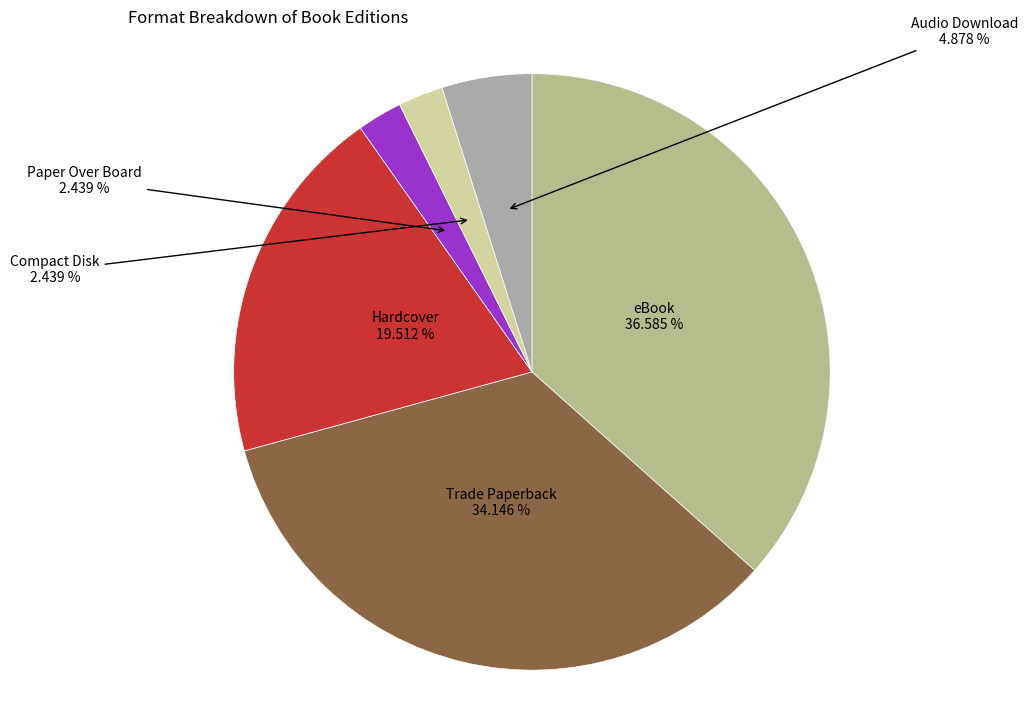

Rank the categories by value from highest to lowest.

eBook, Trade Paperback, Hardcover, Audio Download, Paper Over Board, Compact Disk